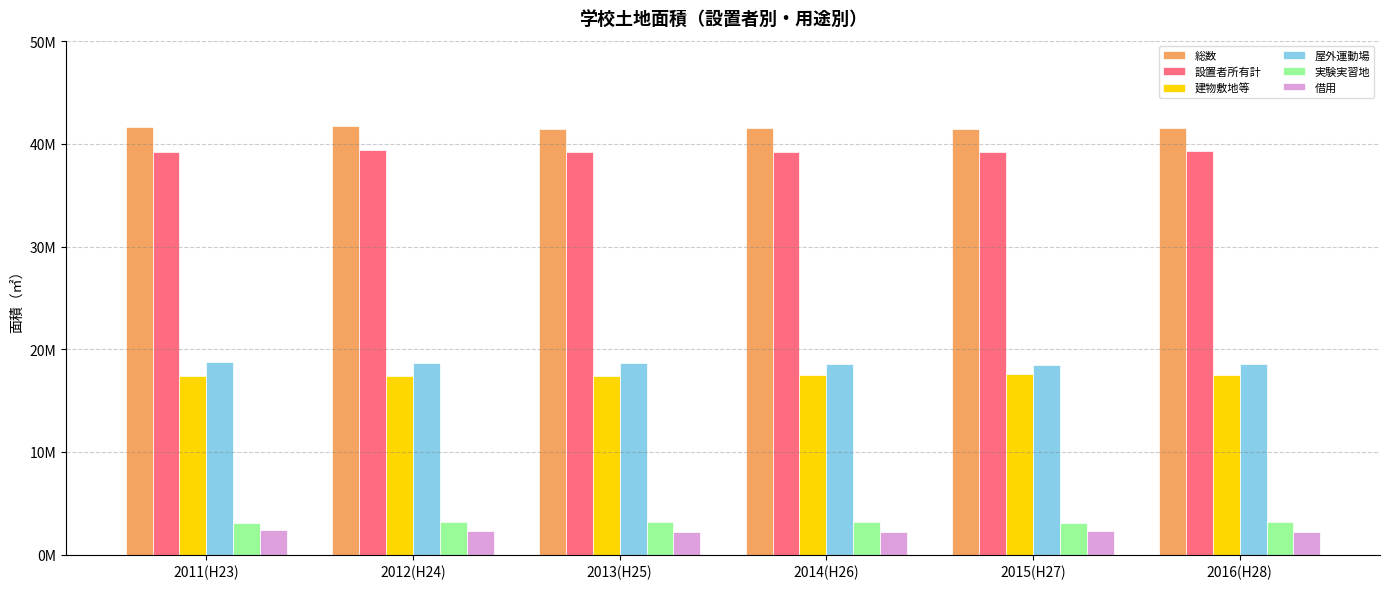

What is the total value across all series at 2013(H25)?

122196271